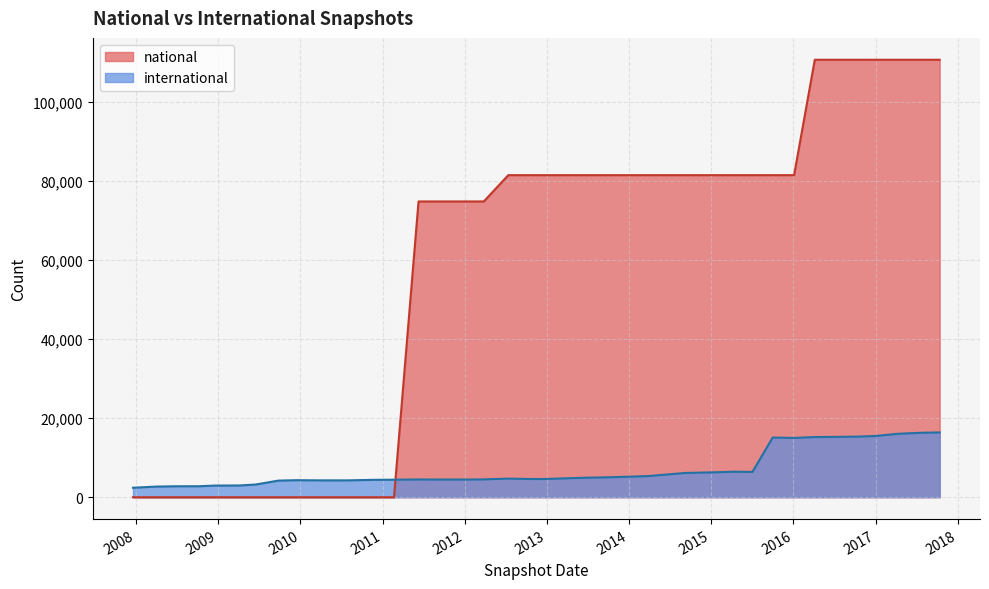

Which series has the largest total across all categories?

national